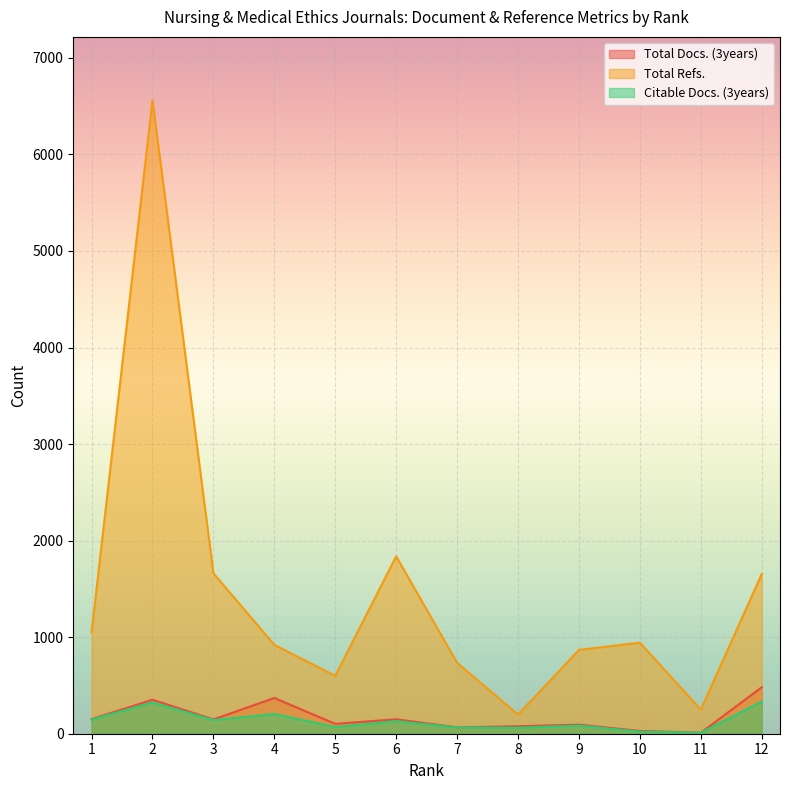

How many lines are shown in the chart?

3